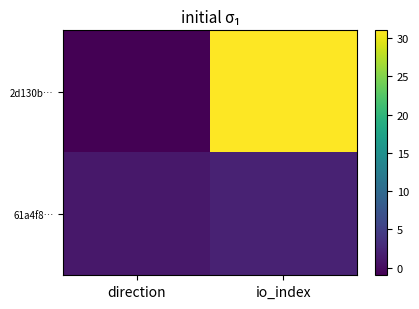

At which category is the sum across all series the highest?

io_index